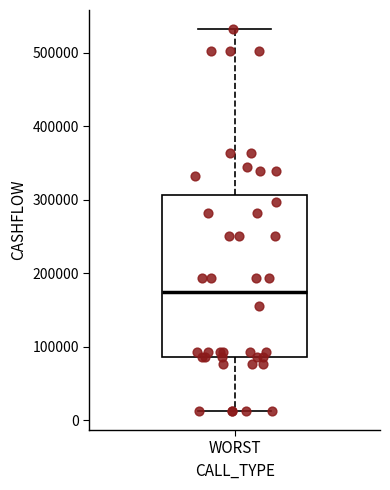

Read this box plot against the y-axis: the position of the median line, the range covered by the box, and the ends of both whiskers. The values are not printed on the chart, so give them approximately, as read against the axis.

median 170000, box 90000 to 310000, whiskers 10000 to 530000